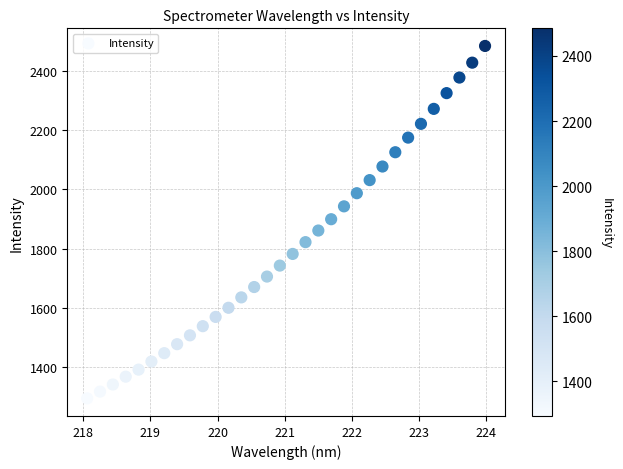

What is the range of X values (max minus min)?

5.9